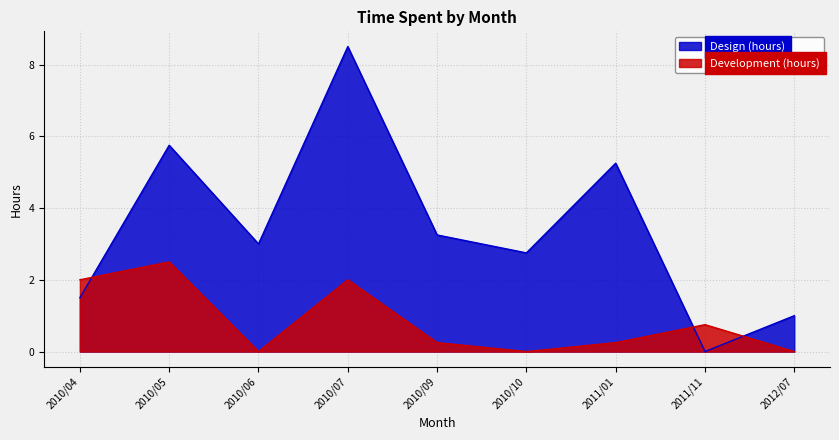

At which label does Design (hours) first exceed 3?

2010/05